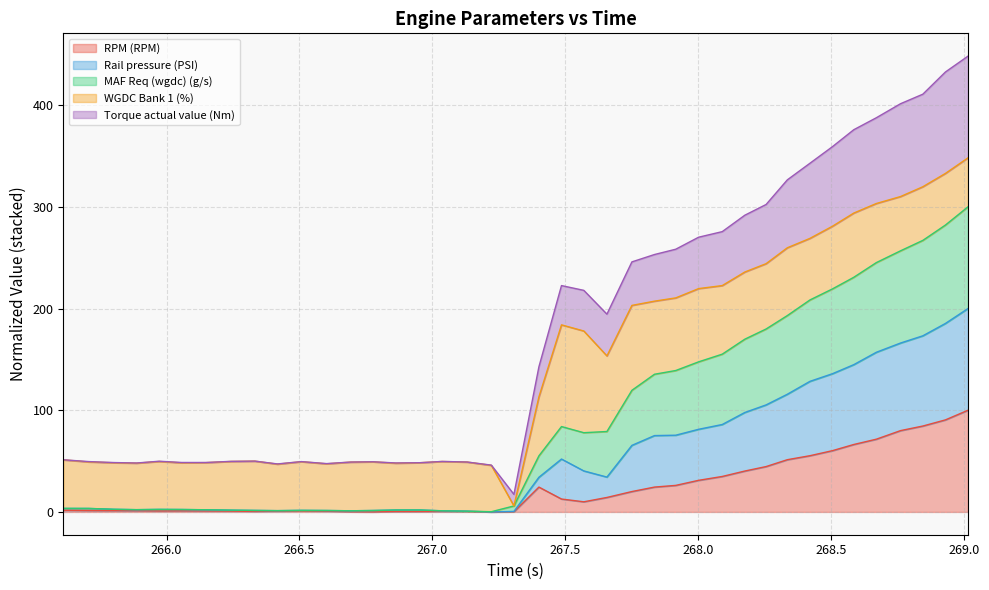

What is the maximum value for RPM (RPM)?

100.0